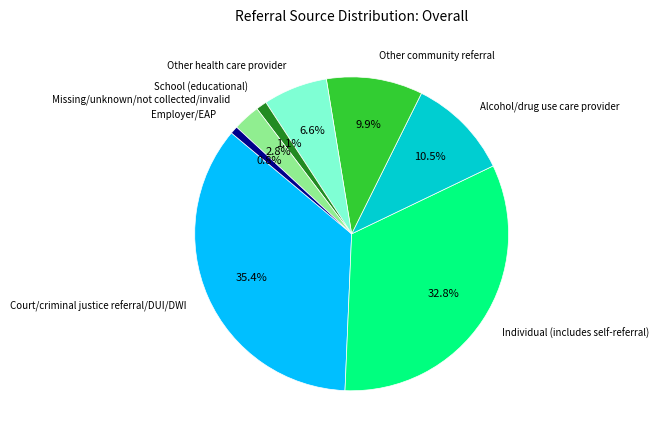

The Employer/EAP slice represents 11% of the pie. True or false?

False